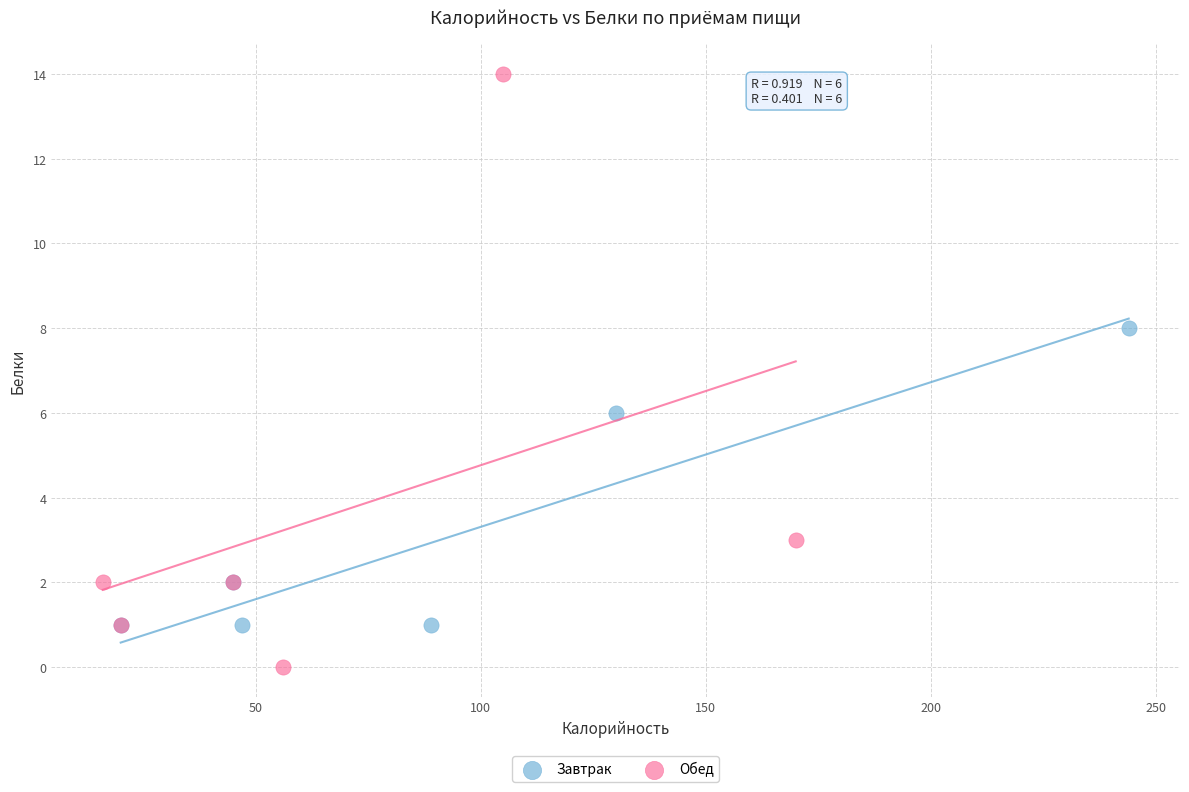

Which series has the widest spread of Y values?

Обед